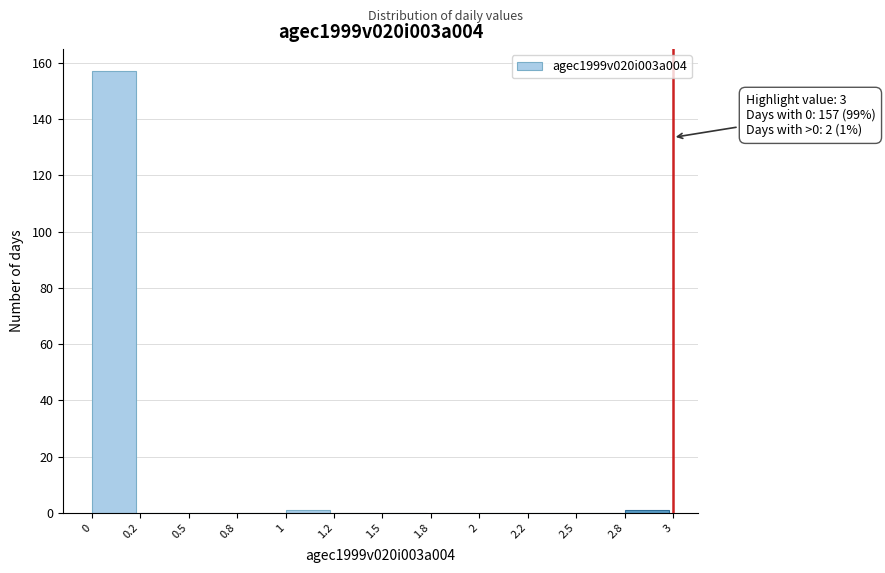

Reading right to left, extract all data points from this chart.

2.8=1	2.5=0	2.2=0	2=0	1.8=0	1.5=0	1.2=0	1=1	0.8=0	0.5=0	0.2=0	0=157